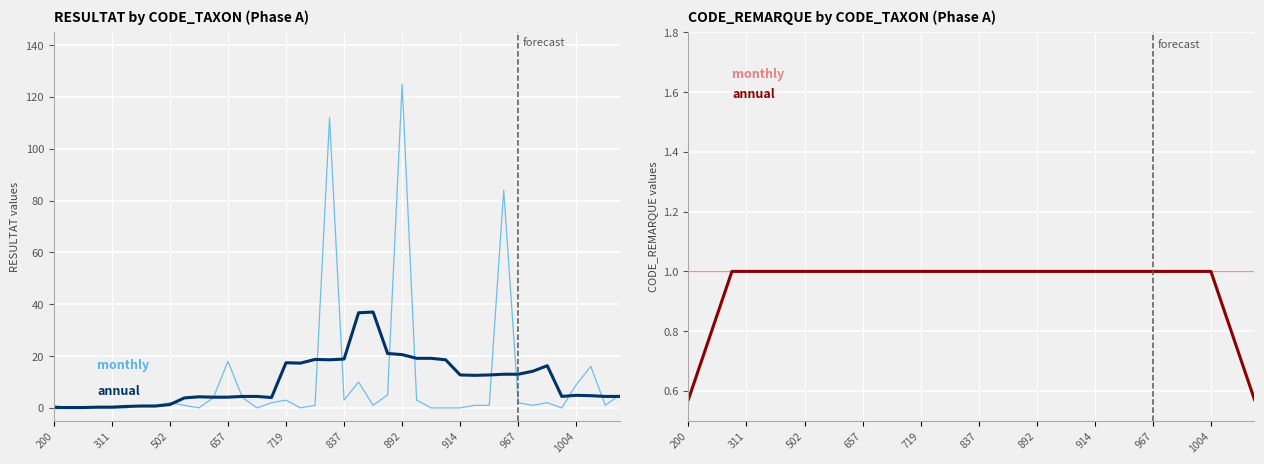

The monthly series shows 1.6 at 26. True or false?

False